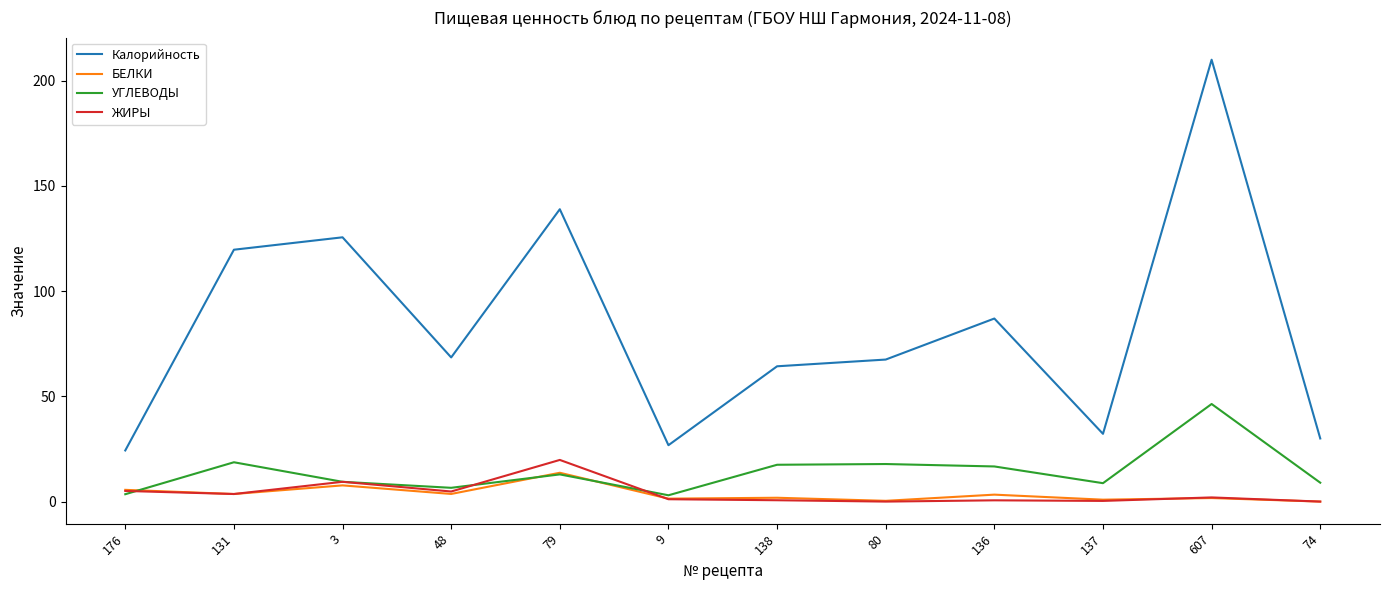

Which series ends up on top after the final intersection of БЕЛКИ and УГЛЕВОДЫ?

УГЛЕВОДЫ